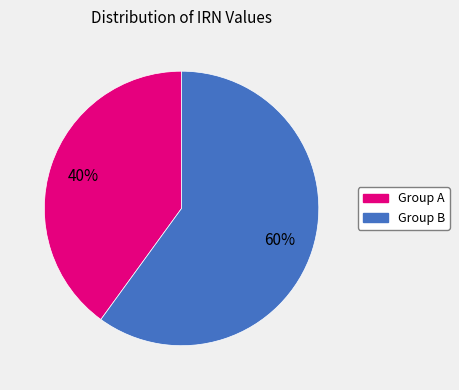

How many slices are in this pie chart?

2